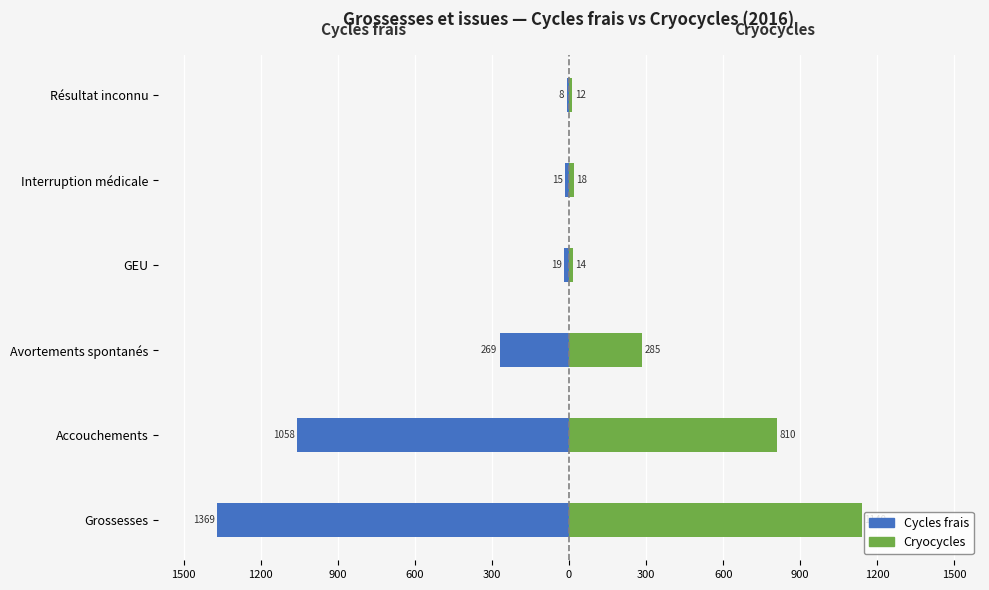

What are all the series names shown in the legend?

Cycles frais, Cryocycles